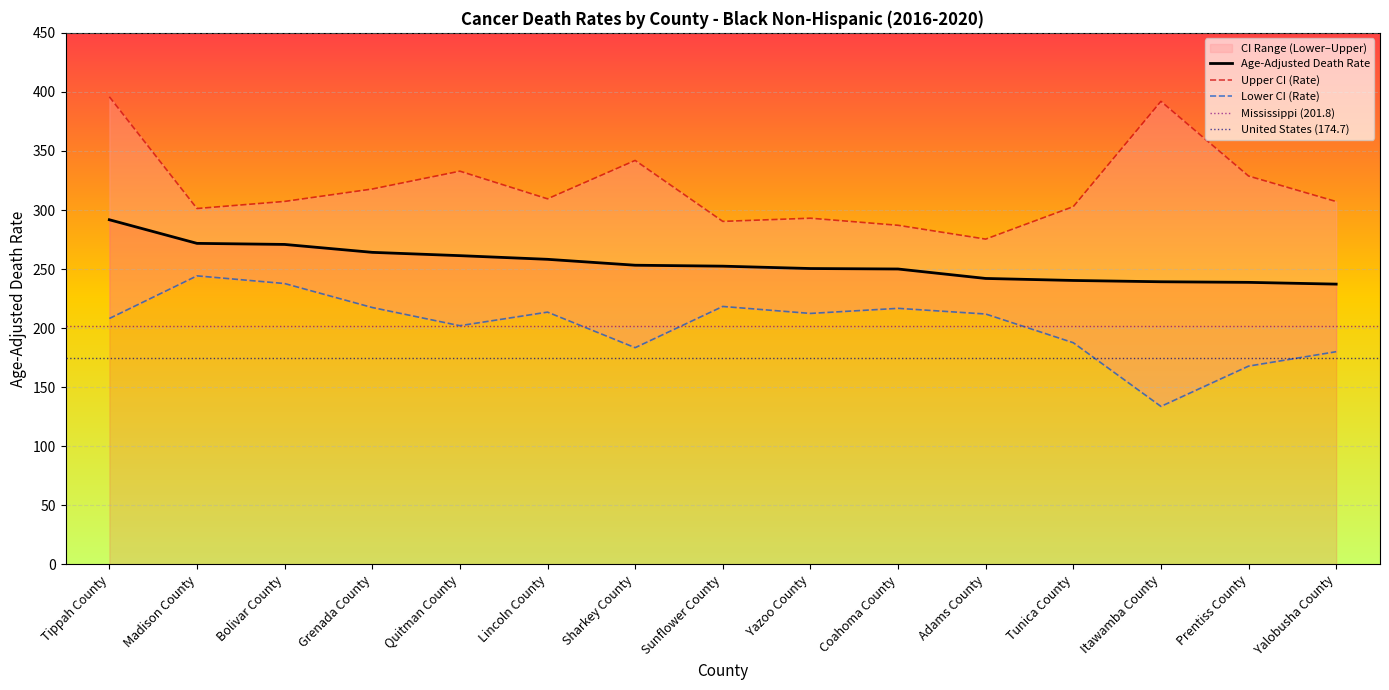

List the series in order of their peak value, lowest first.

Lower CI (Rate), Age-Adjusted Death Rate, Upper CI (Rate)